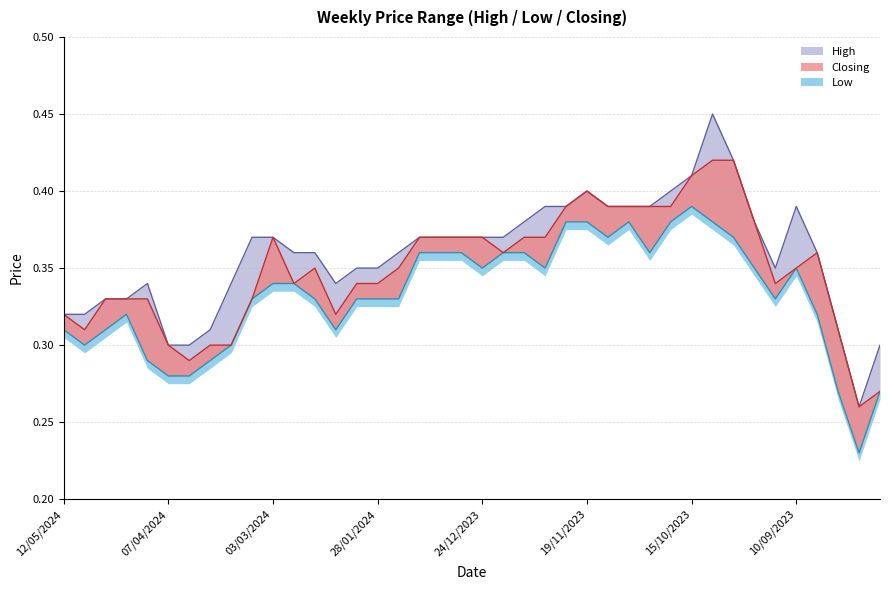

In Low, how many points are lower than both neighbors (excluding endpoints)?

8